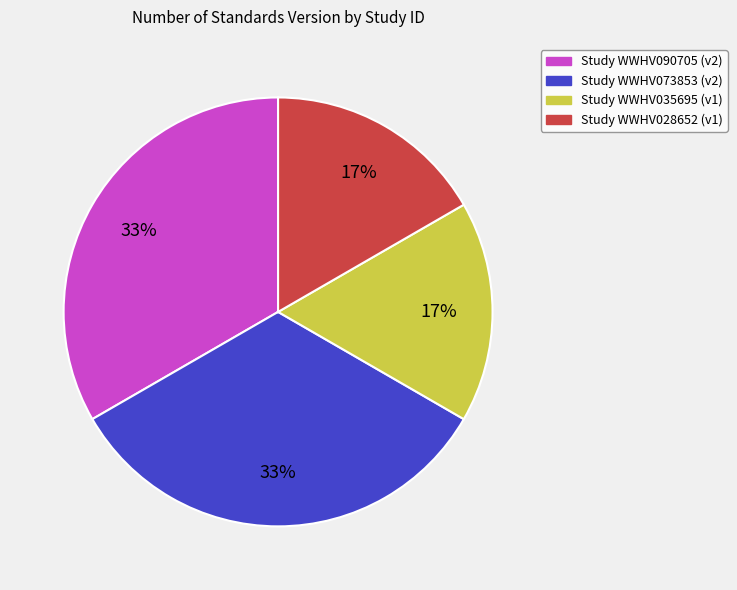

To the nearest percent, what is the average slice percentage?

25%